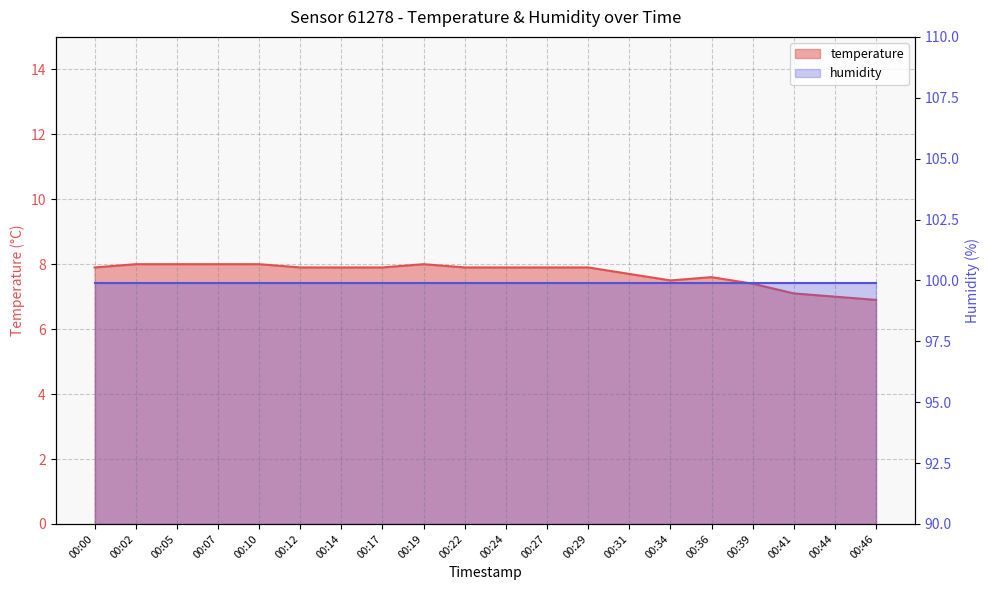

Which label corresponds to the largest value in the chart?

00:02